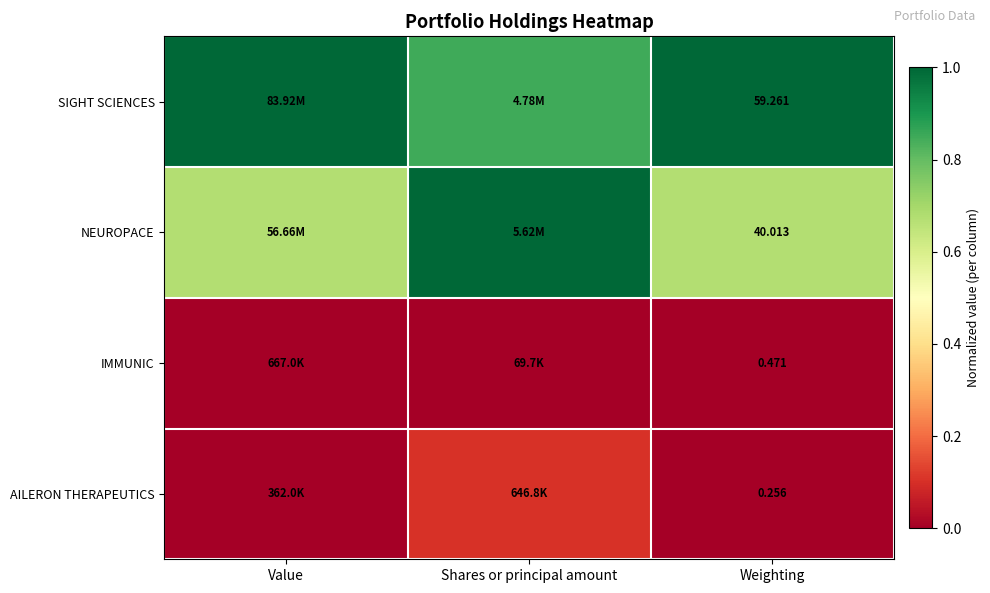

At Weighting, list the series in order from smallest to largest.

AILERON THERAPEUTICS, IMMUNIC, NEUROPACE, SIGHT SCIENCES